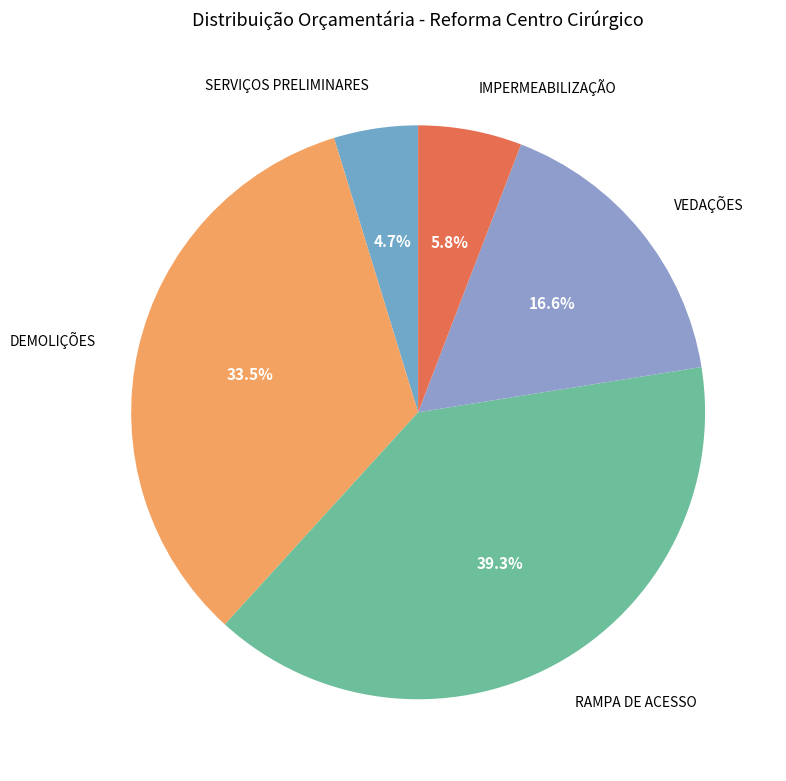

What percentage is the SERVIÇOS PRELIMINARES slice, to the nearest percent?

5%